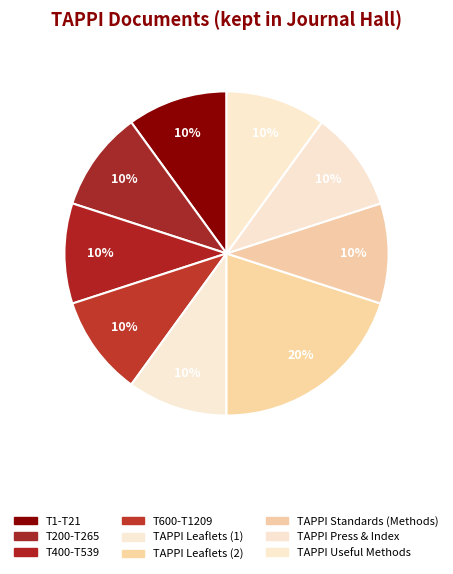

How many slices are in this pie chart?

9